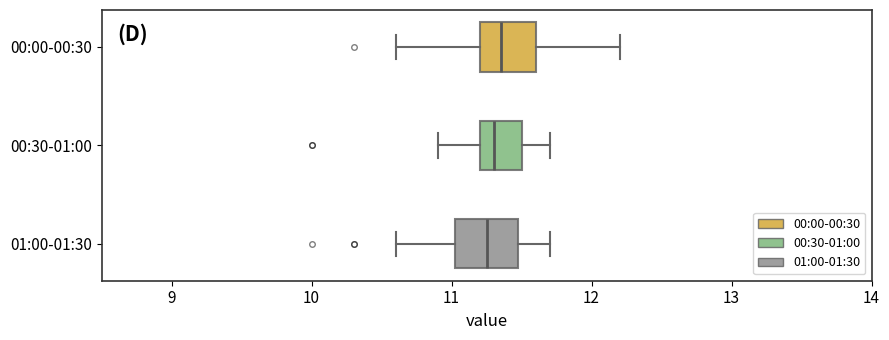

Reading bottom to top, read every box against the x-axis: the position of its median line, the range the box covers, and the ends of its whiskers. The values are not printed on the chart, so give them approximately, as read against the axis.

01:00-01:30: median 11.3, box 11.0 to 11.5, whiskers 10.6 to 11.7
00:30-01:00: median 11.3, box 11.2 to 11.5, whiskers 10.9 to 11.7
00:00-00:30: median 11.4, box 11.2 to 11.6, whiskers 10.6 to 12.2